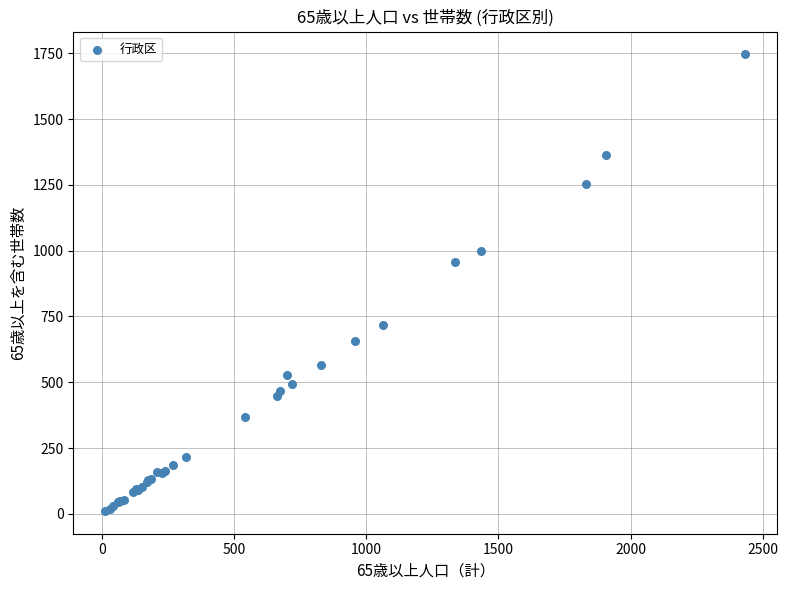

What Y value in the scatter plot is closest to 878?

957